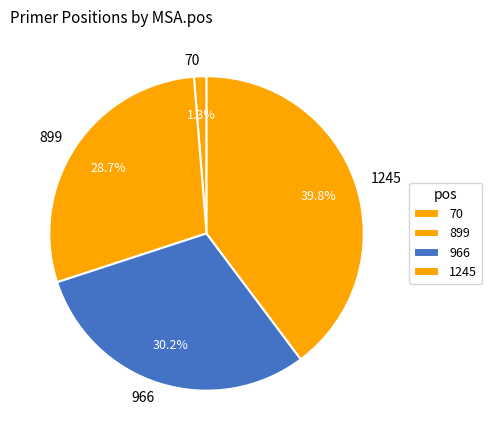

Rank the categories by value from highest to lowest.

1245, 966, 899, 70